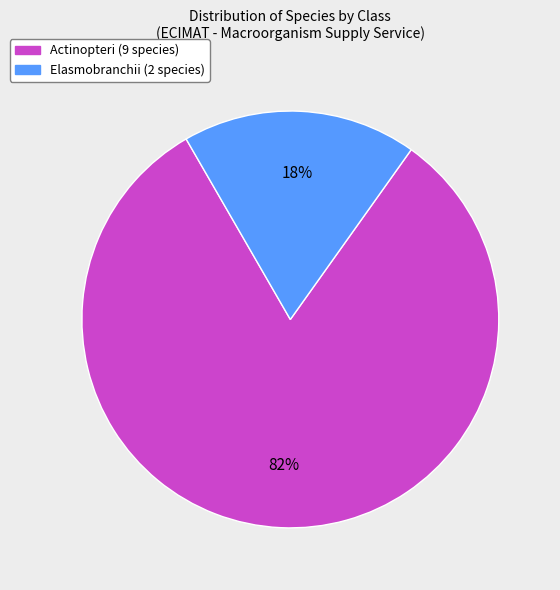

Is there any slice that represents more than half of the pie?

Yes